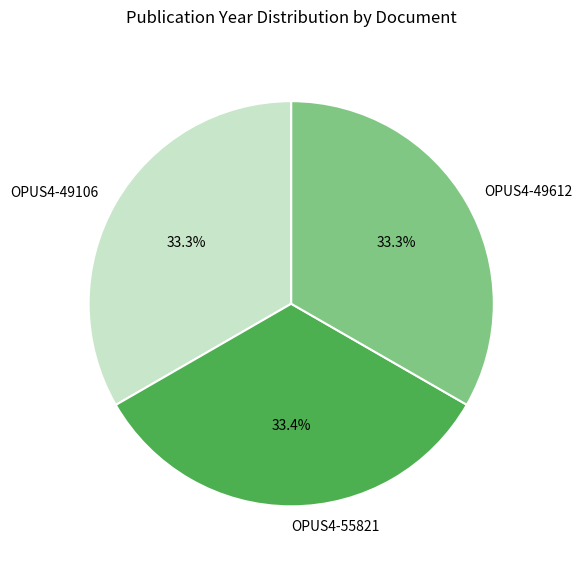

To the nearest percent, what percentage of the pie is OPUS4-49106?

33%